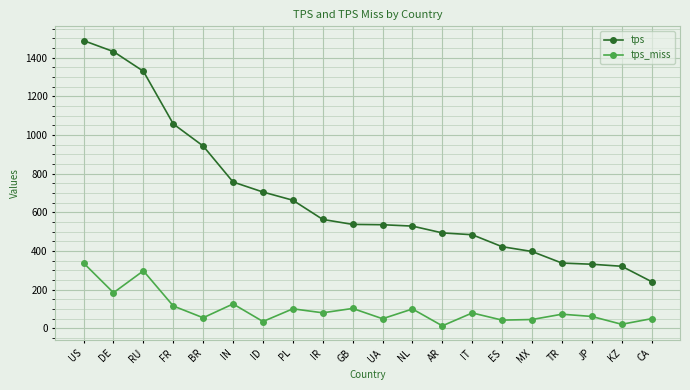

True or false: tps_miss and tps intersect in this chart.

False